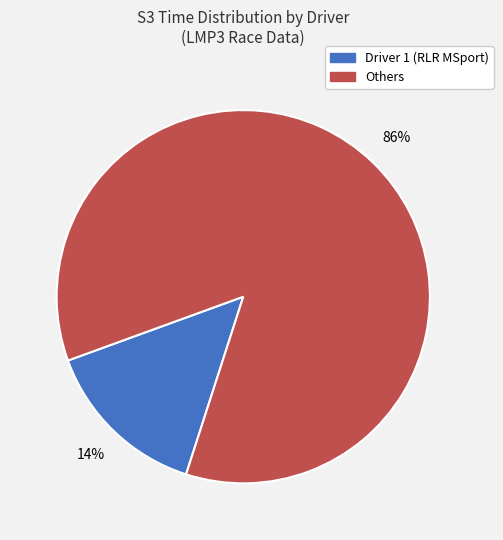

Does any single category account for the majority?

Yes